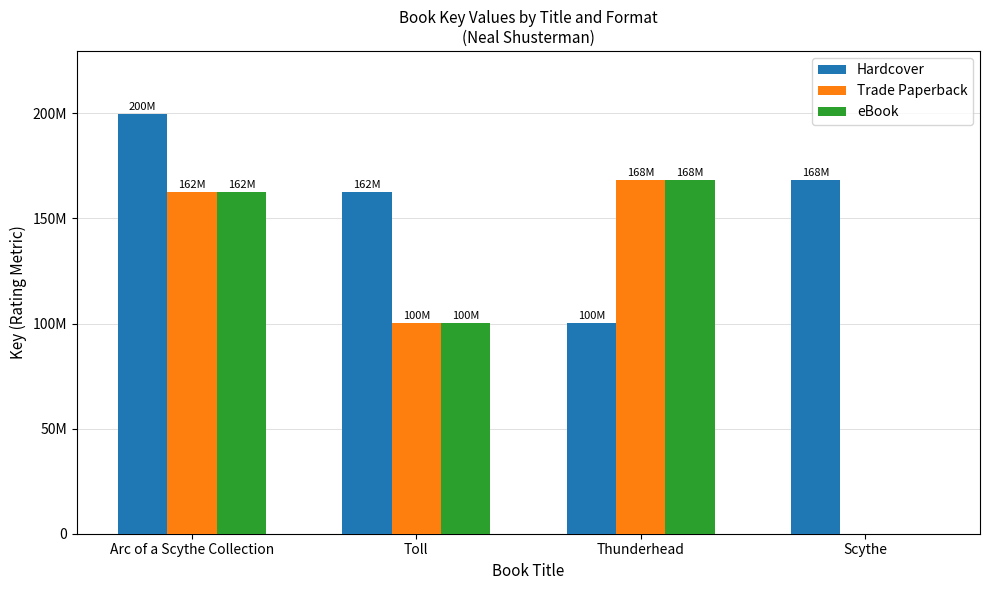

Does the chart contain stacked bars?

No